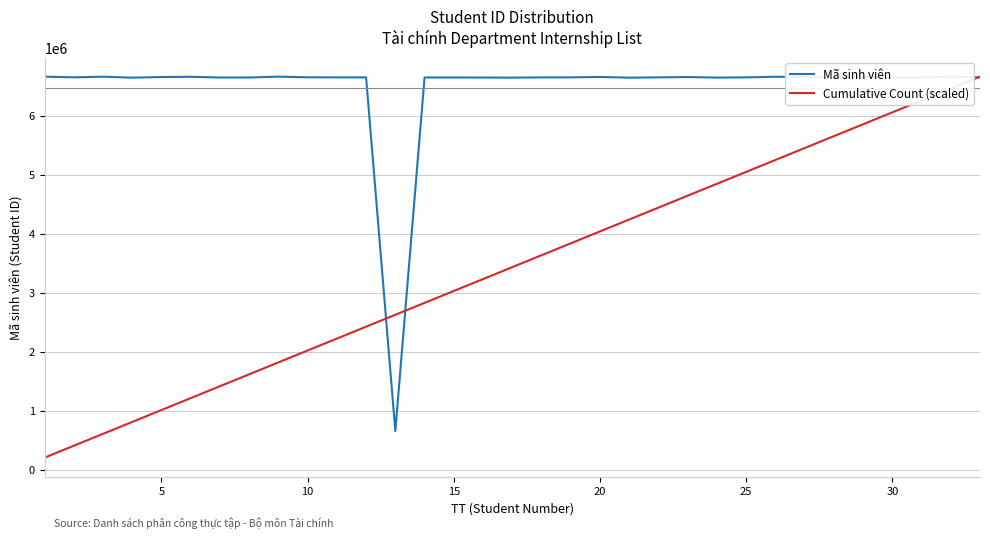

Which series has the largest total across all categories?

Mã sinh viên